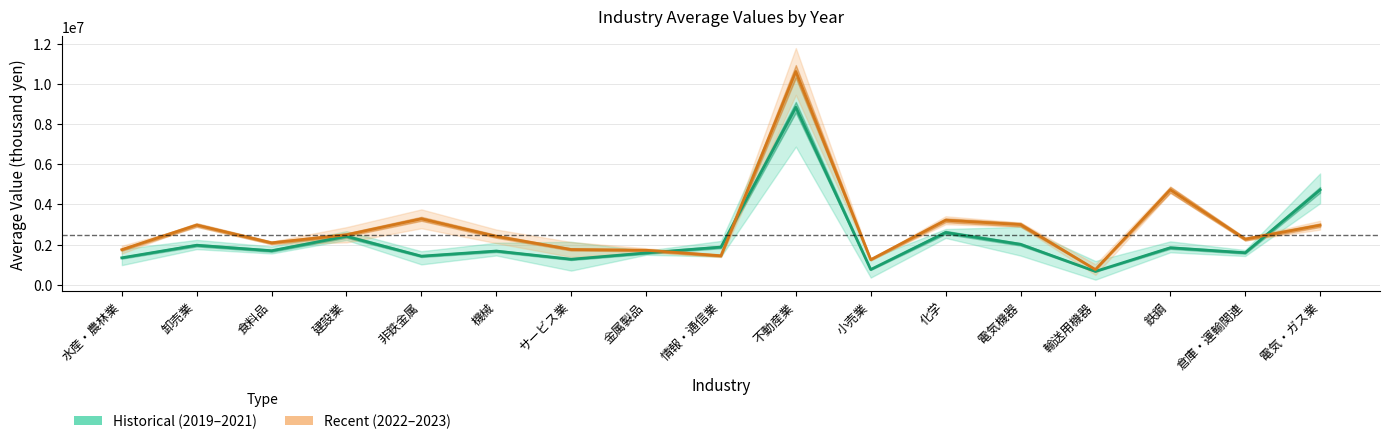

What is the difference between the highest and lowest values at サービス業?

485812.5